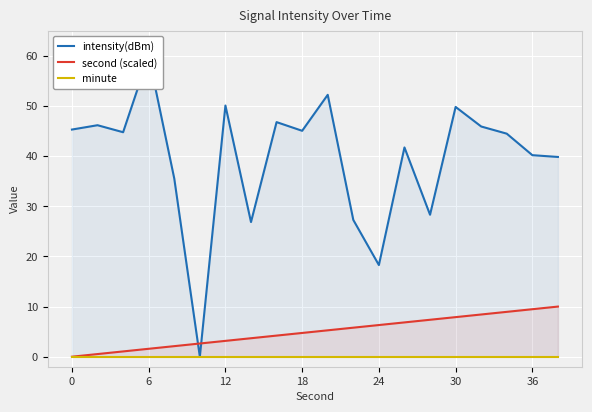

The second (scaled) series shows 1.6 at 6. True or false?

True